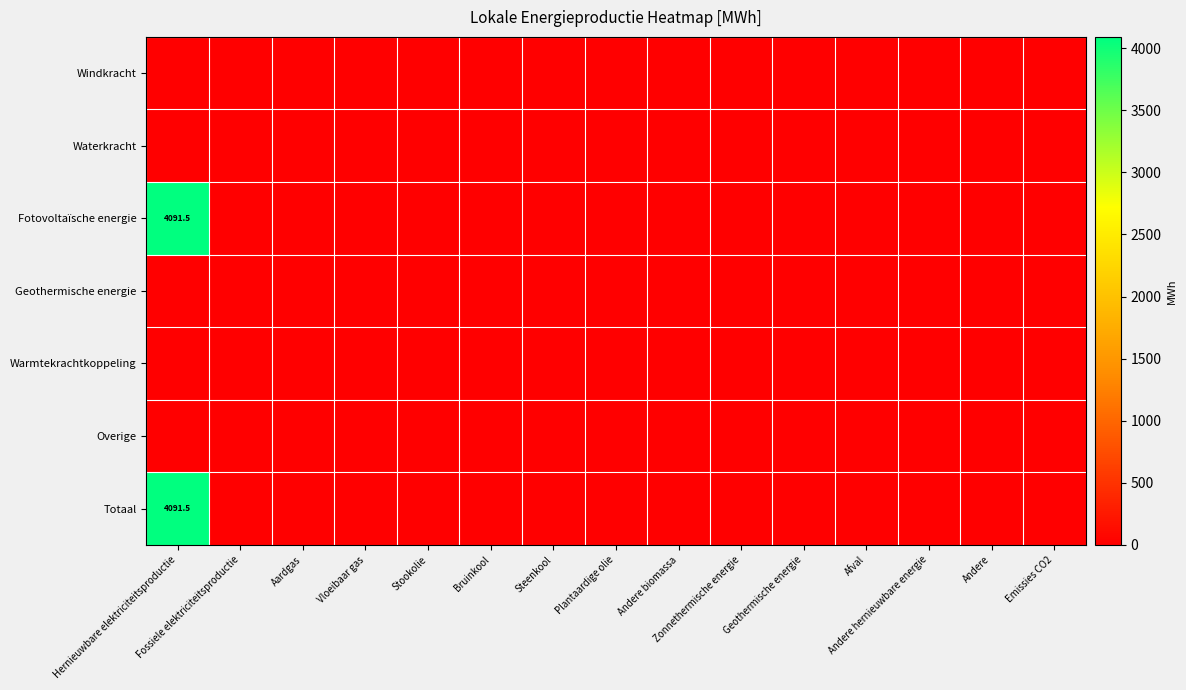

List the series in order of their peak value, lowest first.

Windkracht, Waterkracht, Geothermische energie, Warmtekrachtkoppeling, Overige, Fotovoltaïsche energie, Totaal